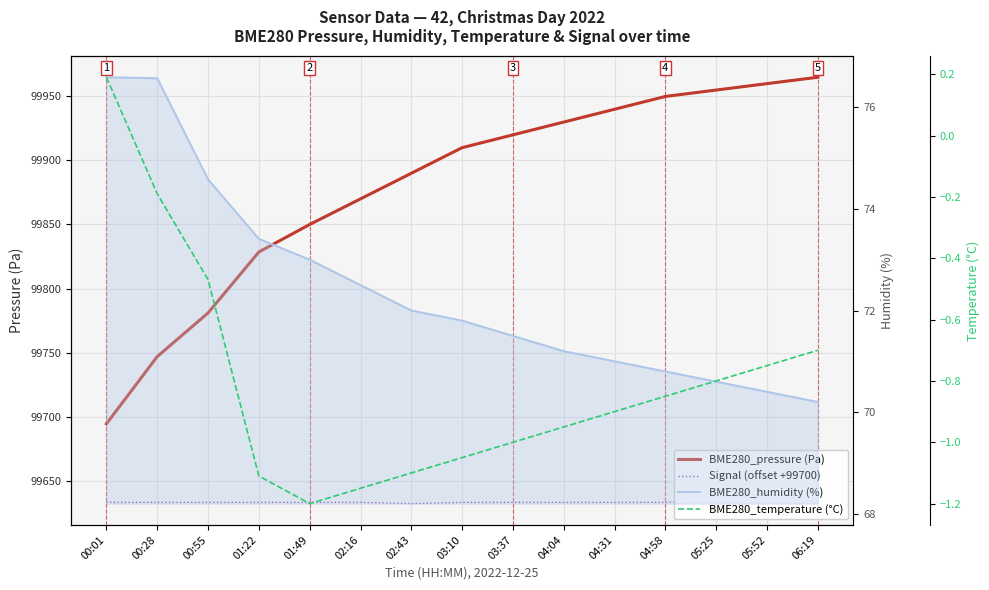

True or false: BME280_pressure (Pa) and BME280_humidity (%) intersect in this chart.

False